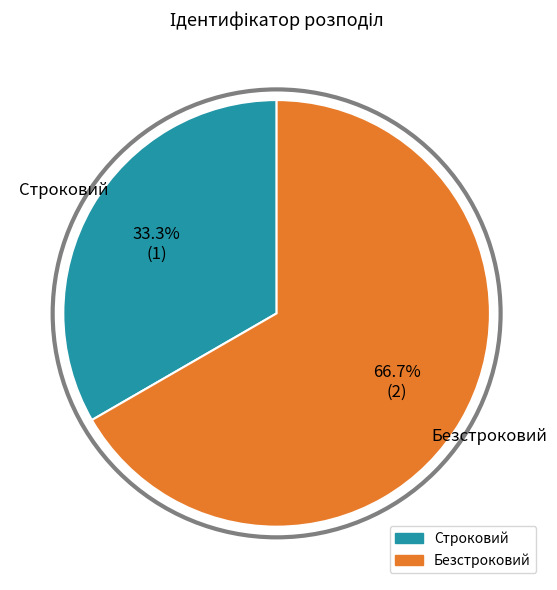

Which slice represents more than half of the pie?

Безстроковий